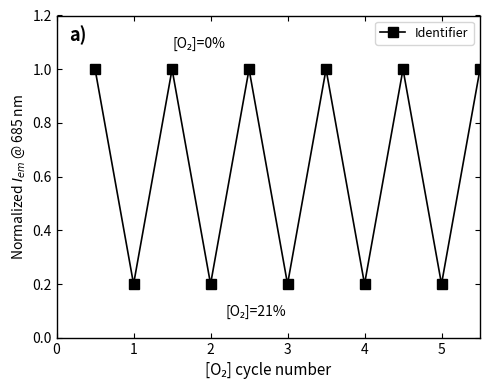

Does the chart have visible grid lines?

No